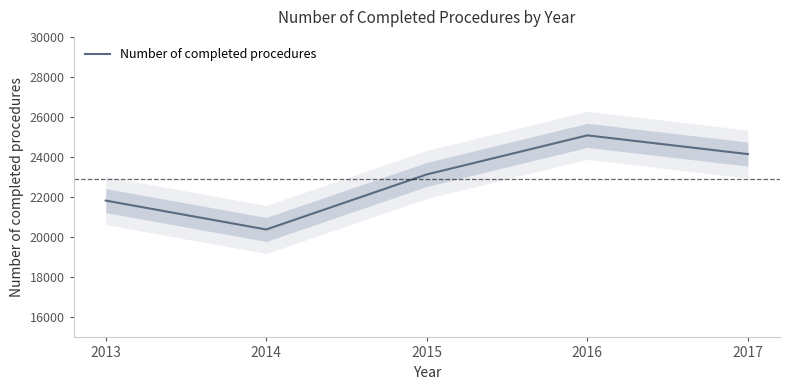

What is the average value?

22917.4